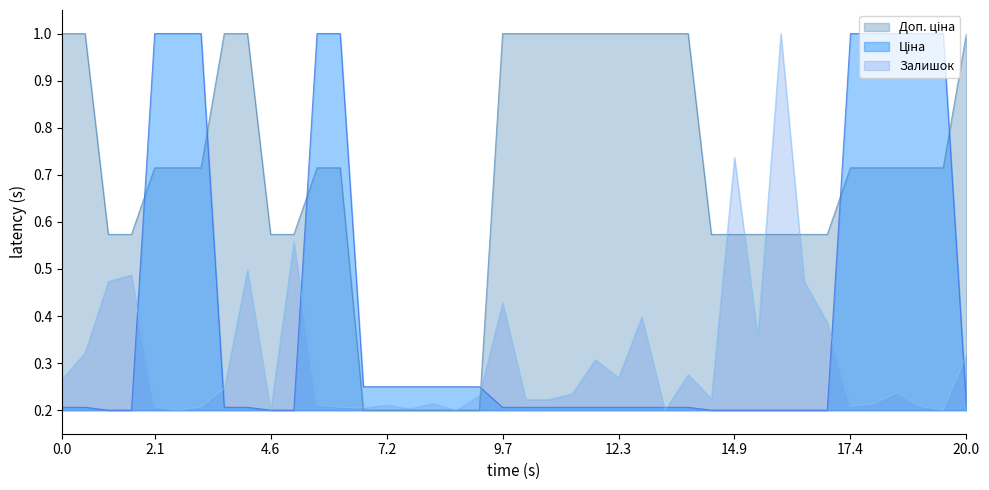

The Залишок series shows 0.4 at 12.3. True or false?

False